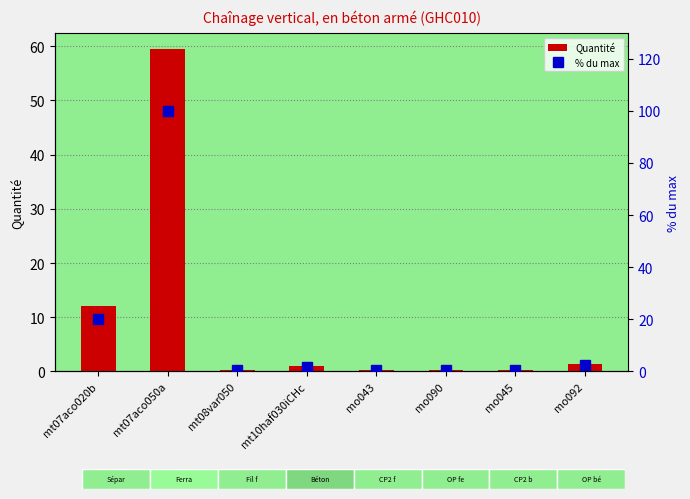

True or false: Quantité has a value of 0.2 at mo043.

False